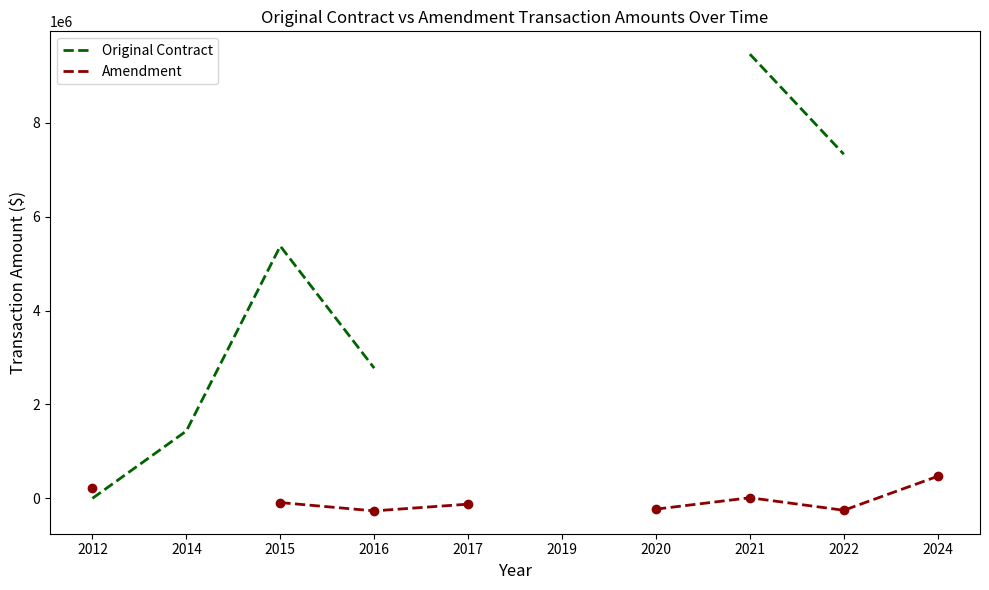

What are all the series names shown in the legend?

Original Contract, Amendment